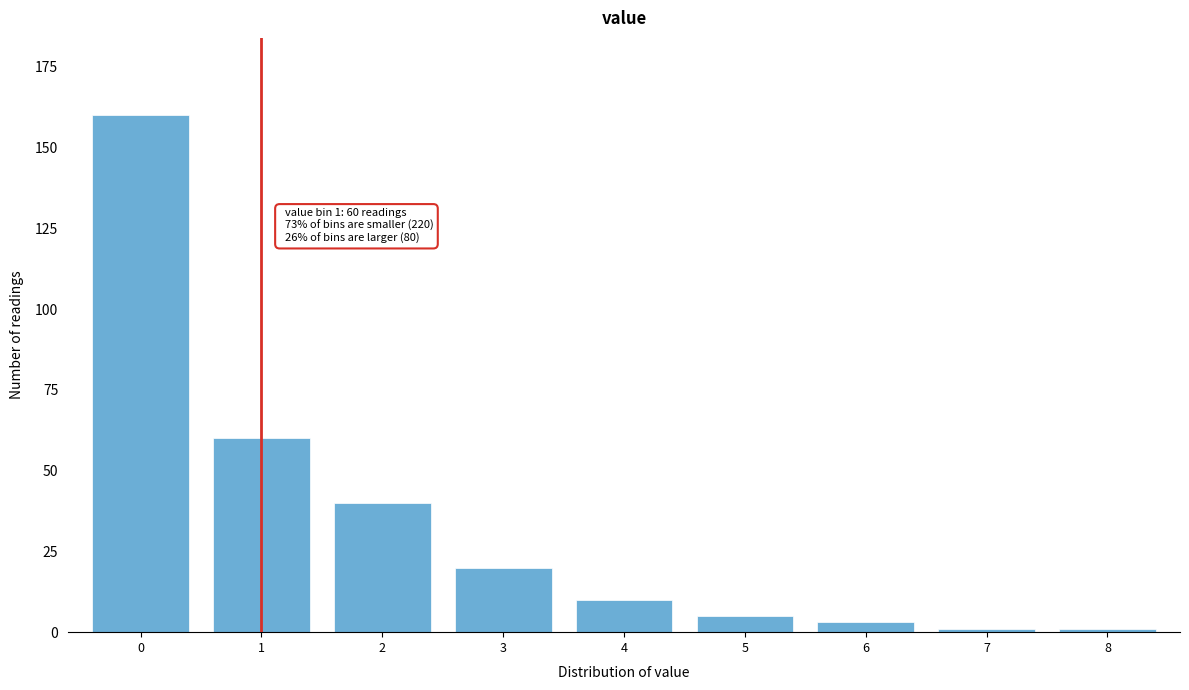

Reading right to left, extract all data points from this chart.

8=1	7=1	6=3	5=5	4=10	3=20	2=40	1=60	0=160